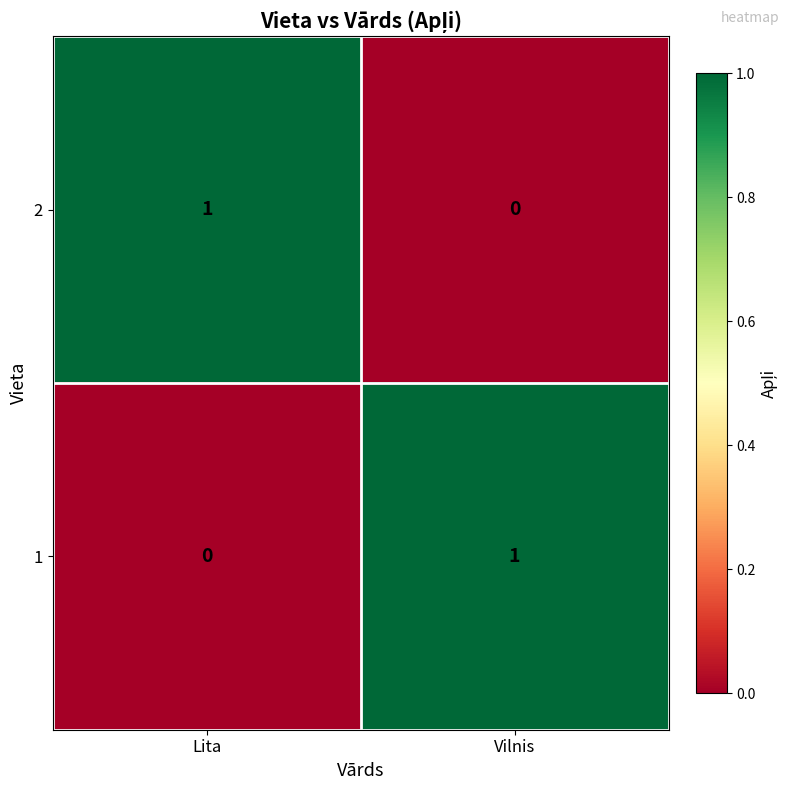

The value of 2 at Lita is 2. True or false?

False